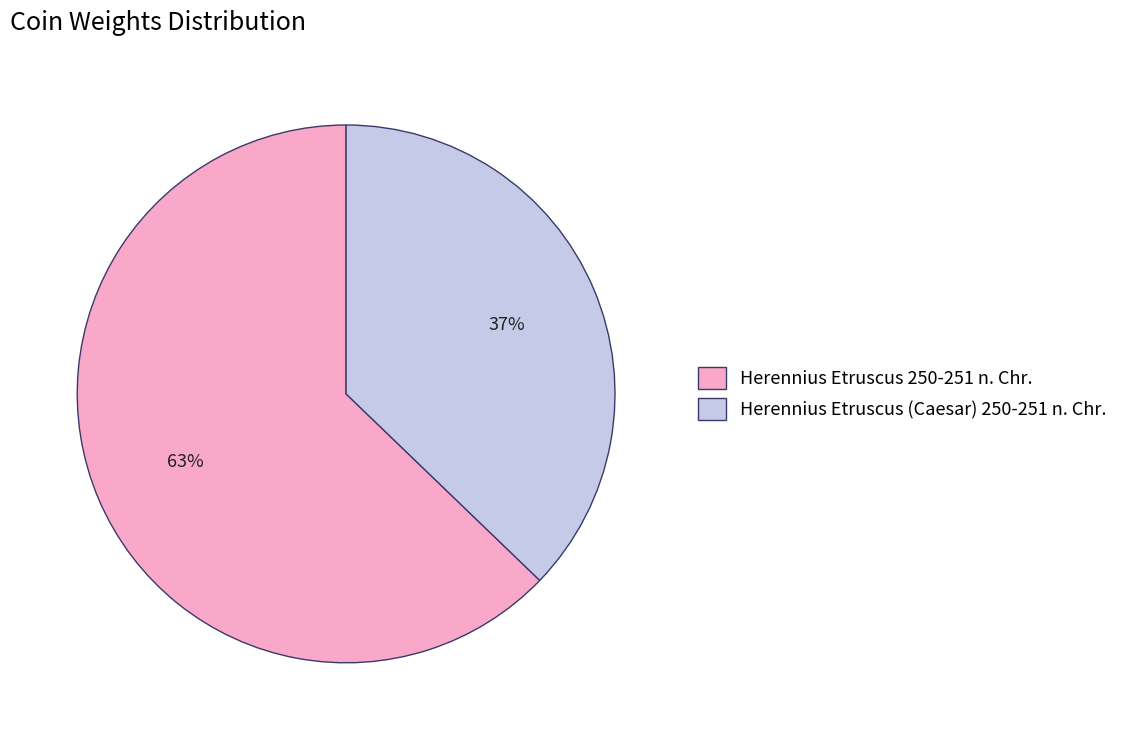

The Herennius Etruscus (Caesar) 250-251 n. Chr. slice represents 37% of the pie. True or false?

True